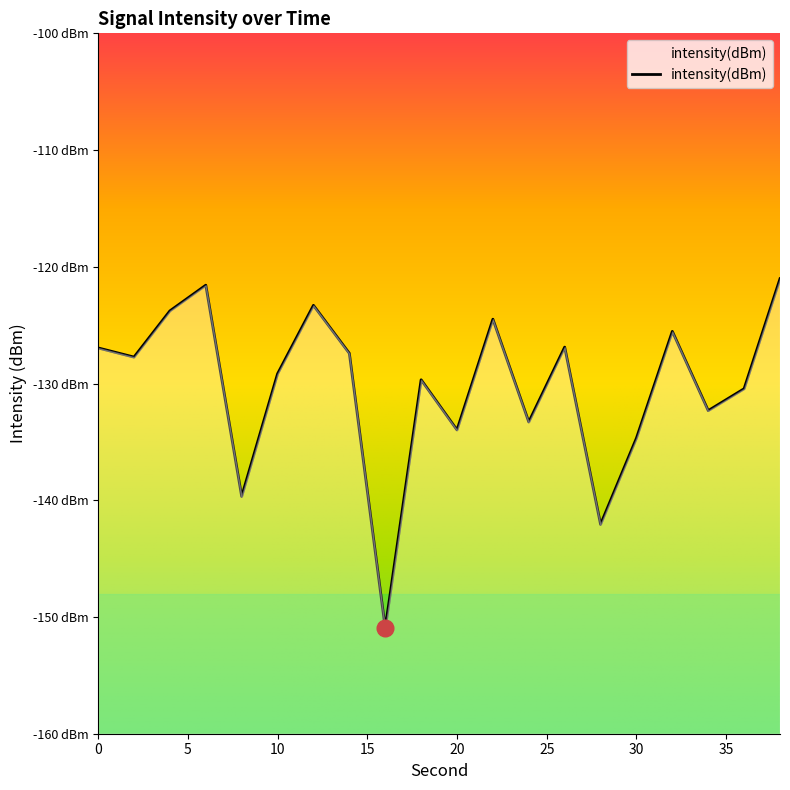

True or false: the data has more than 2 interior local peaks.

True